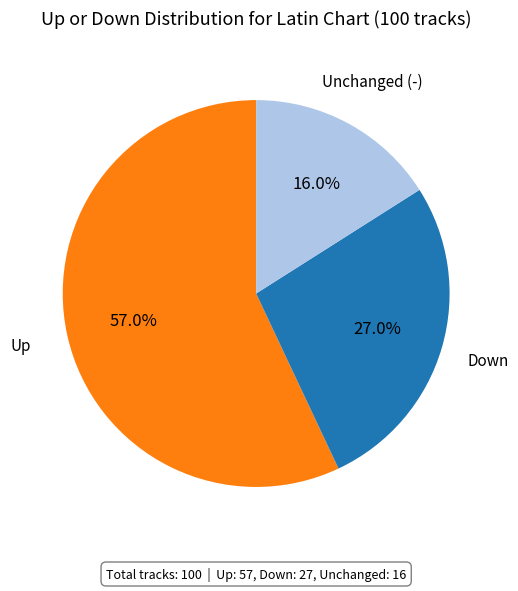

Is there a majority slice in this chart?

Yes